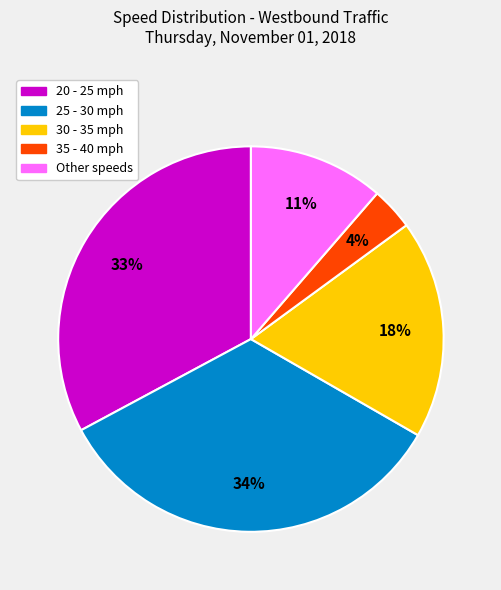

To the nearest percent, what is the average slice percentage?

20%